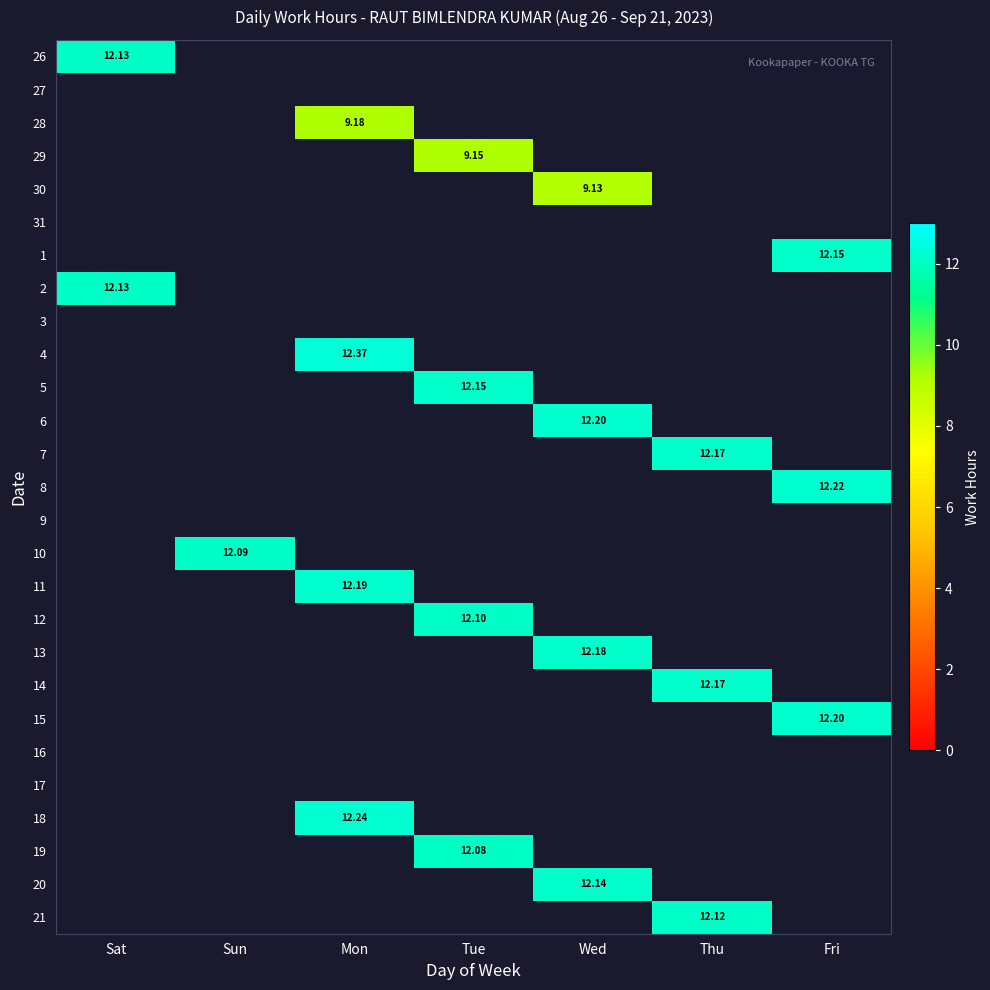

At how many categories does at least one series exceed 12?

7